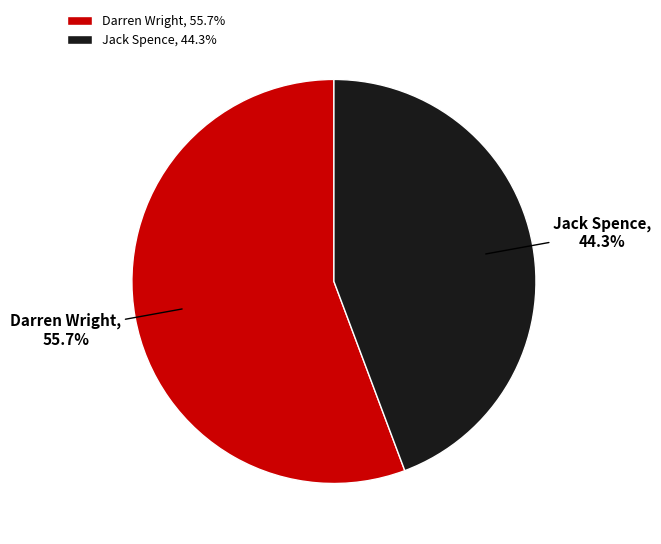

To the nearest percent, what portion does Jack Spence represent?

44%